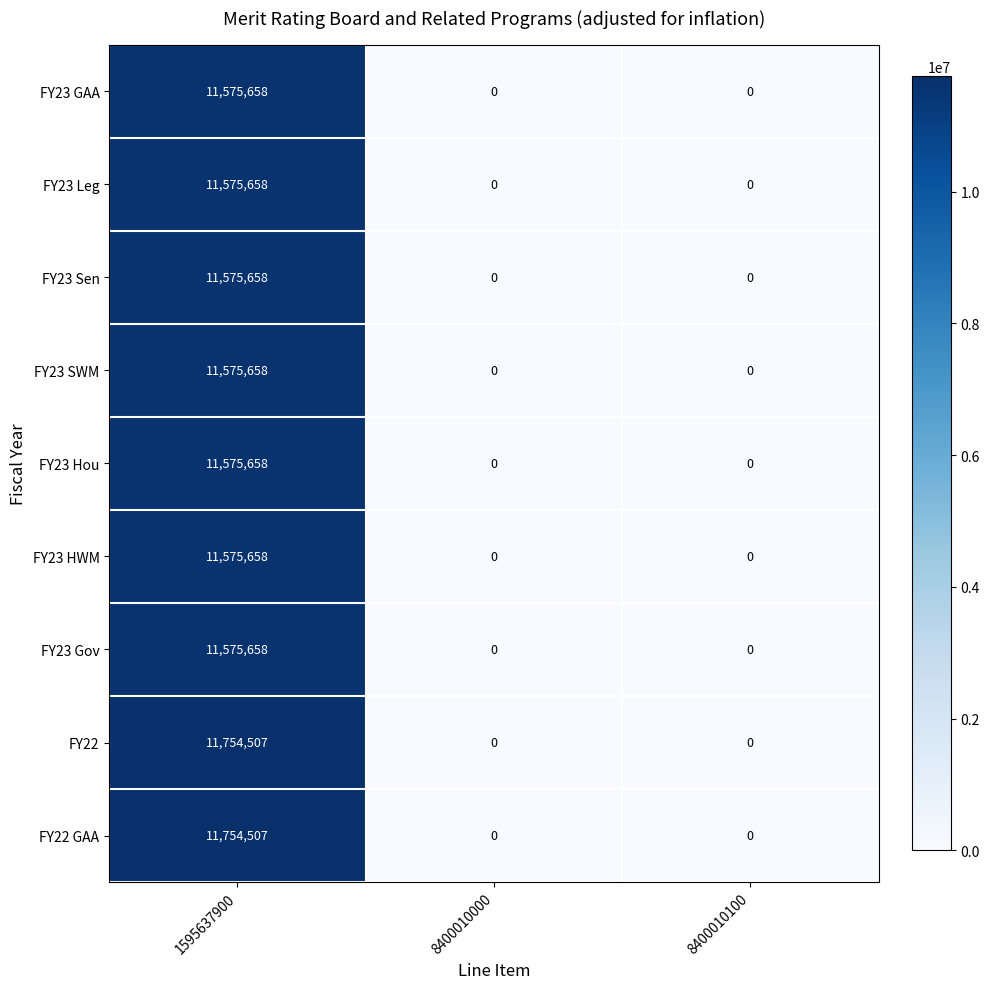

What is the difference between the maximum and minimum values in the FY22 GAA series?

11754507